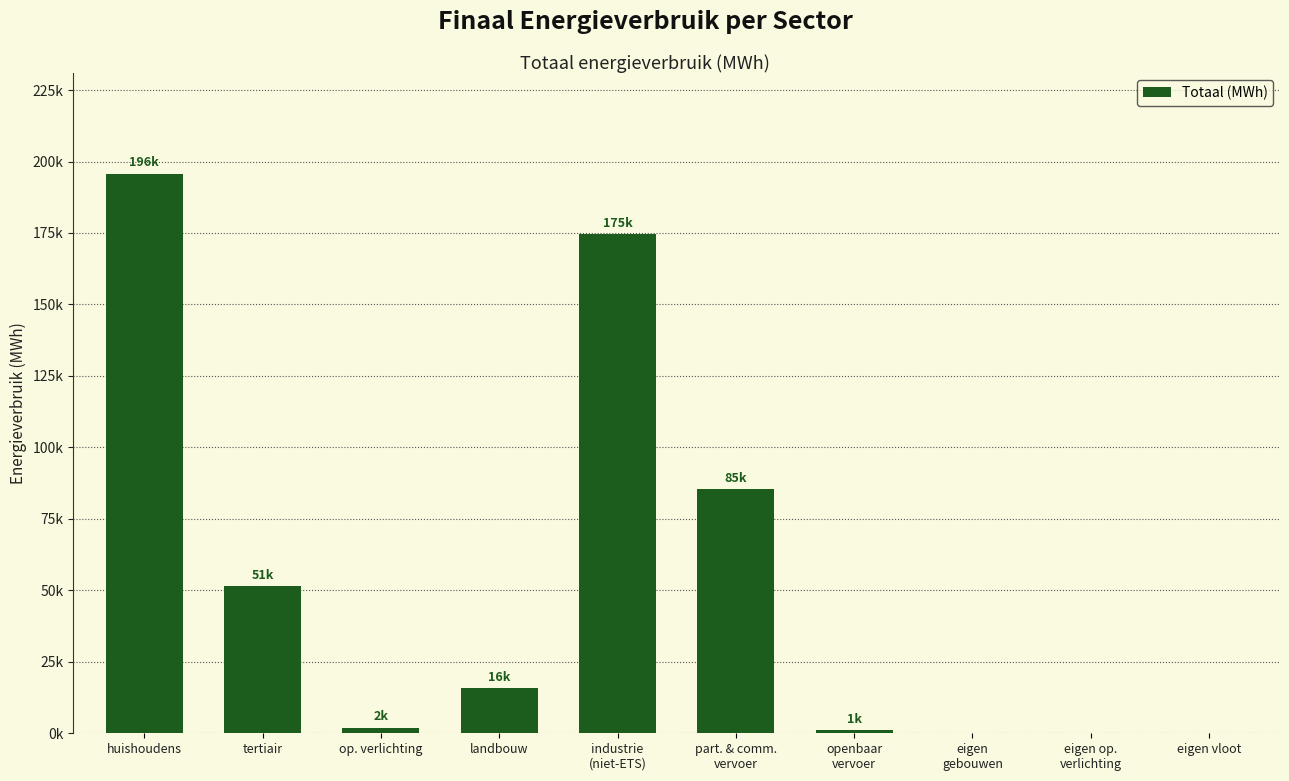

How many data points are above 15762?

5